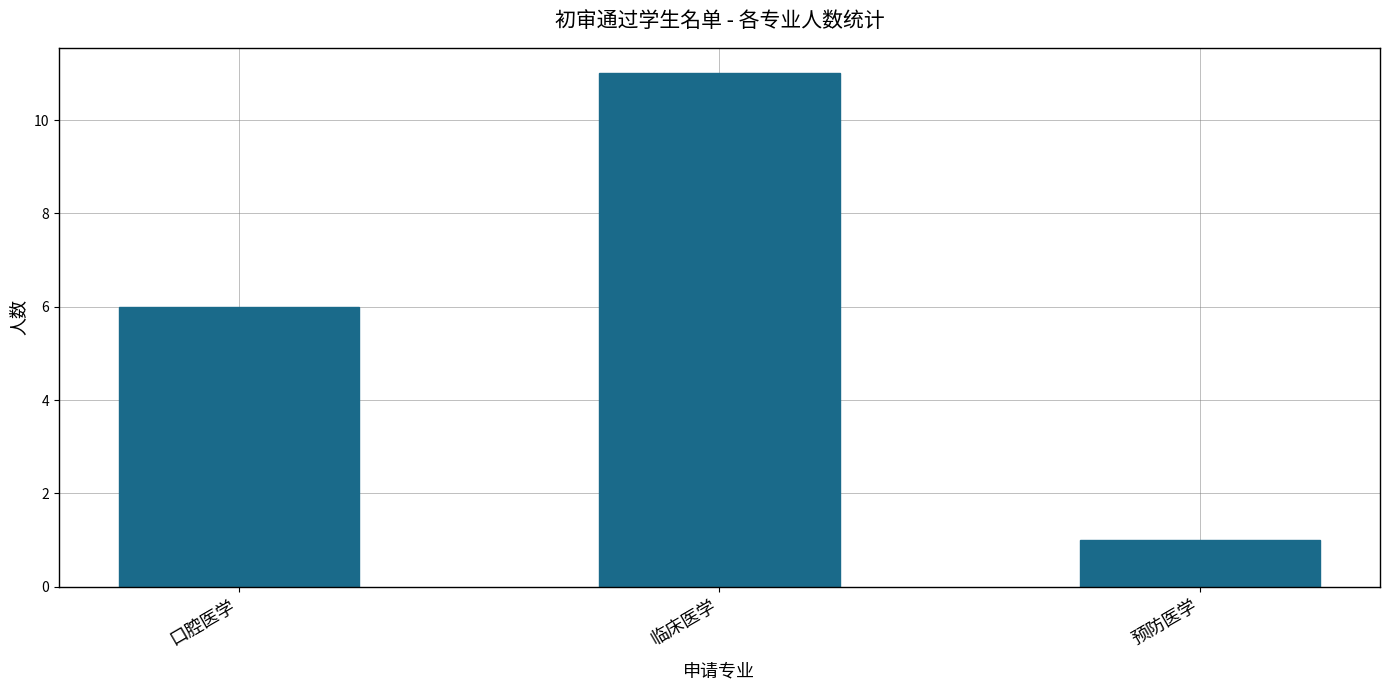

What position from the right is 预防医学?

1